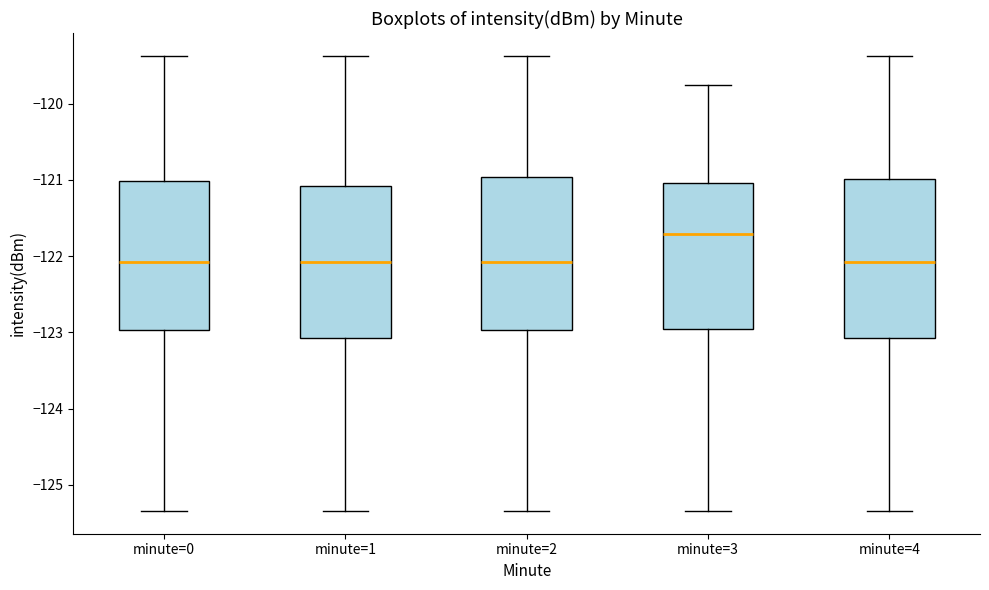

Where does the lower whisker of the box for minute=0 end on the y-axis? The values are not printed on the chart, so give them approximately, as read against the axis.

-125.3